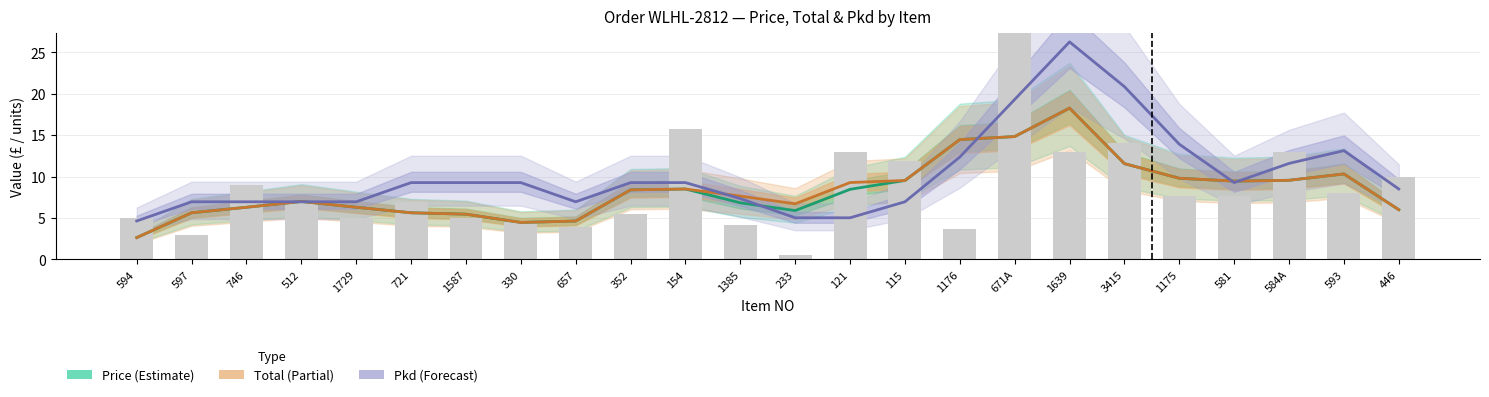

Is it true that Total (Partial) equals 9.3 at 121?

True